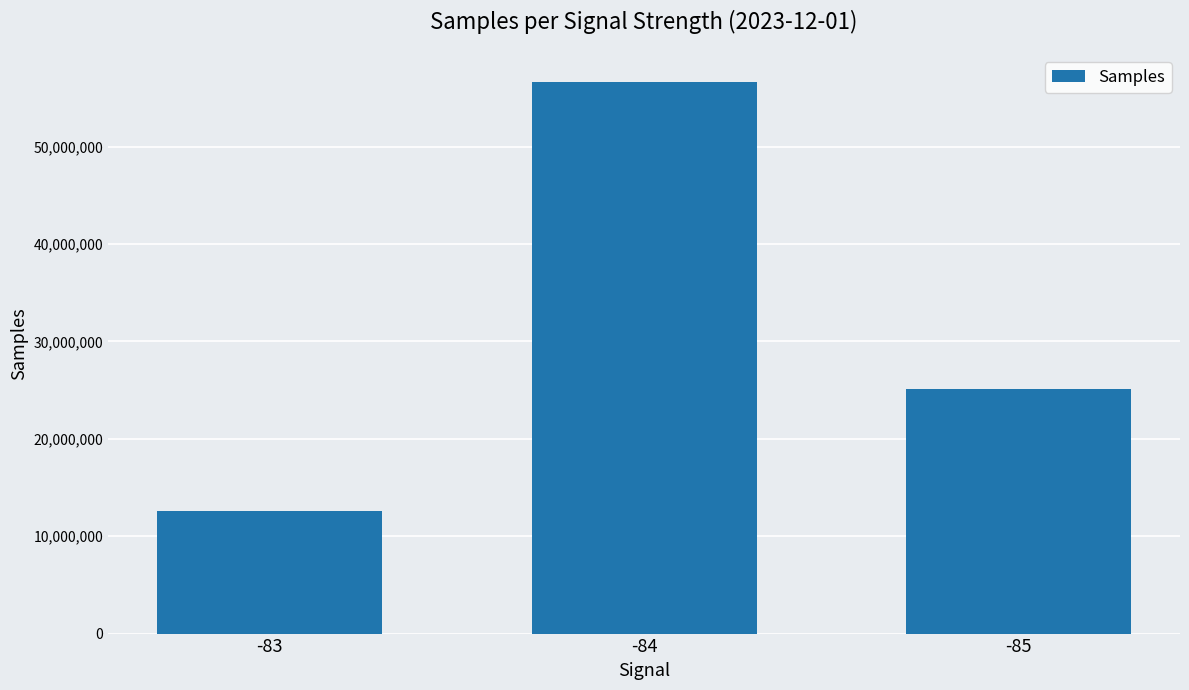

Approximately how many times larger is the value at -84 compared to -85?

2.3